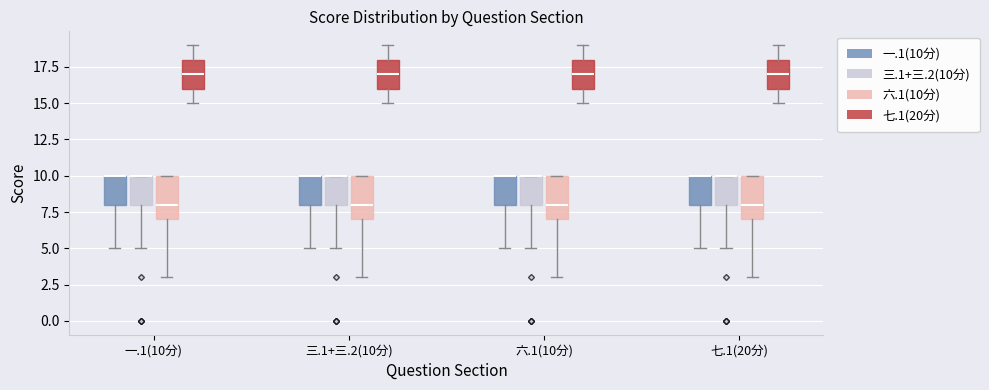

Reading left to right, read every box against the y-axis: the position of its median line, the range the box covers, and the ends of its whiskers. The values are not printed on the chart, so give them approximately, as read against the axis.

一.1(10分) (一.1(10分)): median 10 (drawn on the box's upper edge), box 8 to 10, whiskers 5 to 10
一.1(10分) (三.1+三.2(10分)): median 10 (drawn on the box's upper edge), box 8 to 10, whiskers 5 to 10
一.1(10分) (六.1(10分)): median 8, box 7 to 10, whiskers 3 to 10
一.1(10分) (七.1(20分)): median 17, box 16 to 18, whiskers 15 to 19
三.1+三.2(10分) (一.1(10分)): median 10 (drawn on the box's upper edge), box 8 to 10, whiskers 5 to 10
三.1+三.2(10分) (三.1+三.2(10分)): median 10 (drawn on the box's upper edge), box 8 to 10, whiskers 5 to 10
三.1+三.2(10分) (六.1(10分)): median 8, box 7 to 10, whiskers 3 to 10
三.1+三.2(10分) (七.1(20分)): median 17, box 16 to 18, whiskers 15 to 19
六.1(10分) (一.1(10分)): median 10 (drawn on the box's upper edge), box 8 to 10, whiskers 5 to 10
六.1(10分) (三.1+三.2(10分)): median 10 (drawn on the box's upper edge), box 8 to 10, whiskers 5 to 10
六.1(10分) (六.1(10分)): median 8, box 7 to 10, whiskers 3 to 10
六.1(10分) (七.1(20分)): median 17, box 16 to 18, whiskers 15 to 19
七.1(20分) (一.1(10分)): median 10 (drawn on the box's upper edge), box 8 to 10, whiskers 5 to 10
七.1(20分) (三.1+三.2(10分)): median 10 (drawn on the box's upper edge), box 8 to 10, whiskers 5 to 10
七.1(20分) (六.1(10分)): median 8, box 7 to 10, whiskers 3 to 10
七.1(20分) (七.1(20分)): median 17, box 16 to 18, whiskers 15 to 19